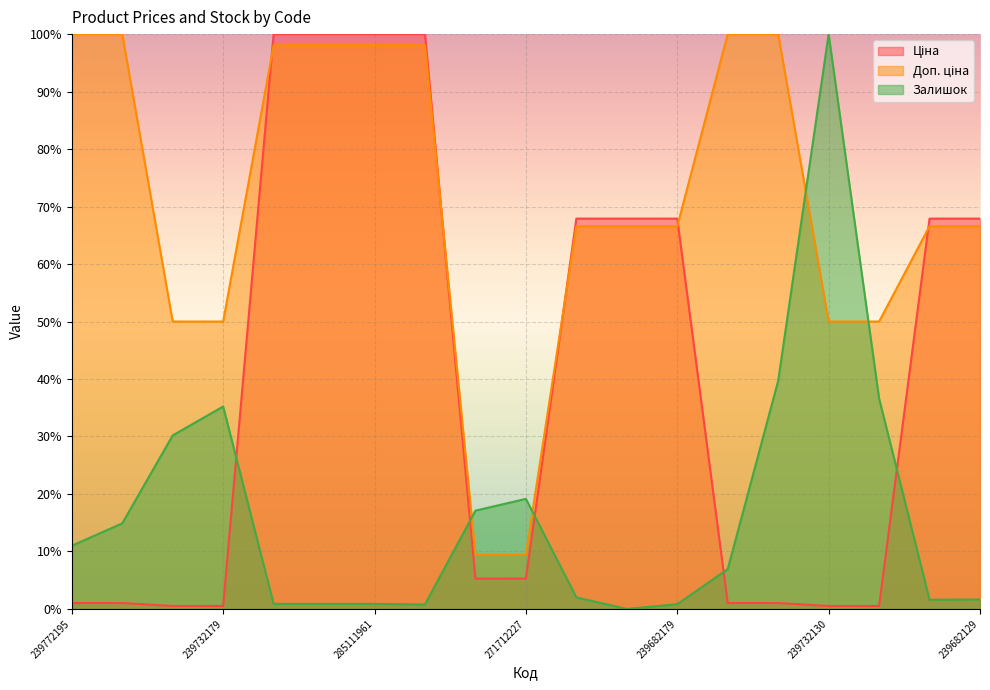

How many lines are shown in the chart?

3